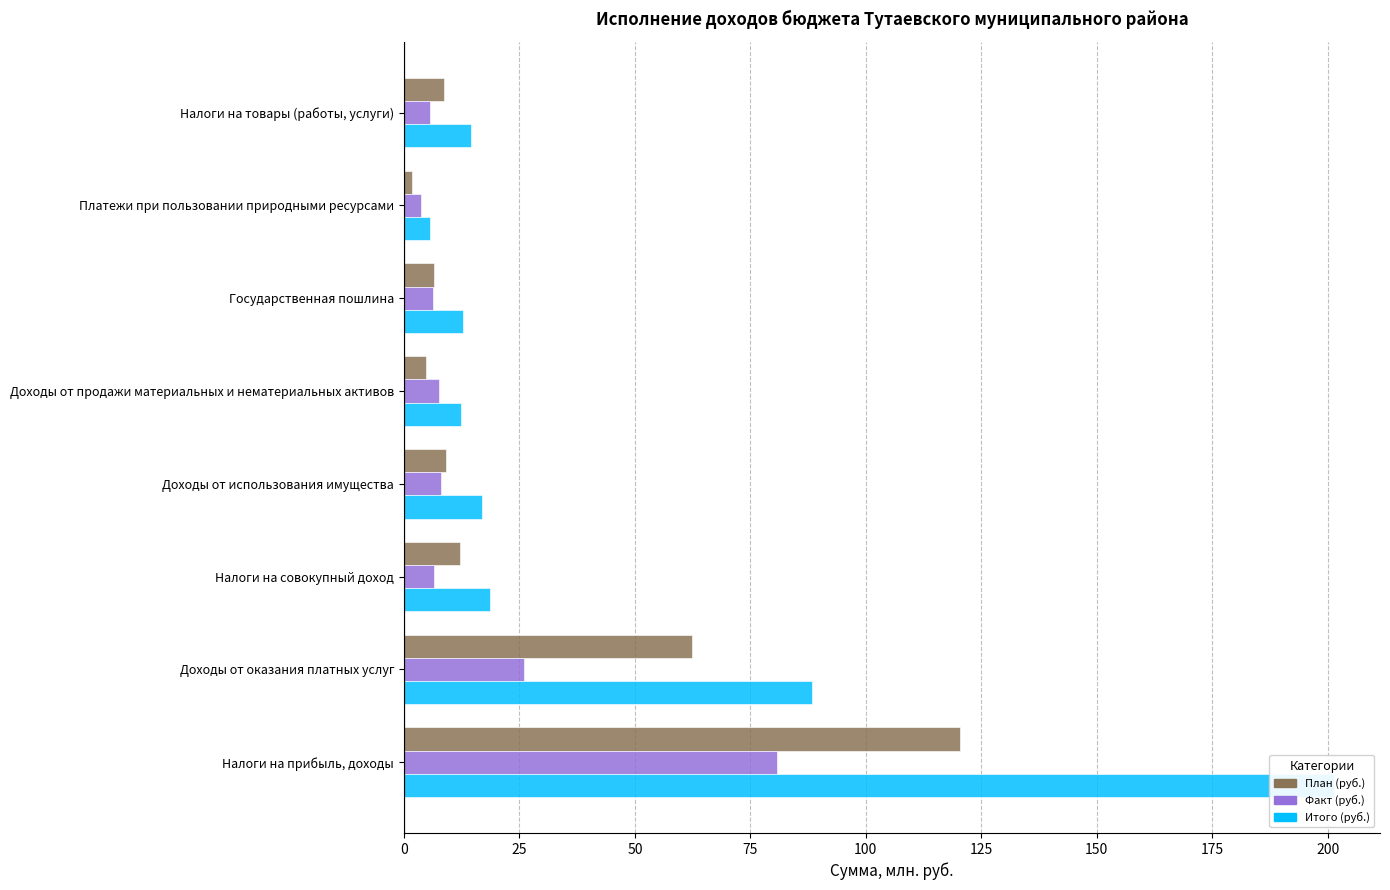

Between Платежи при пользовании природными ресурсами and Налоги на товары (работы, услуги), which series saw the biggest shift?

Итого (руб.)